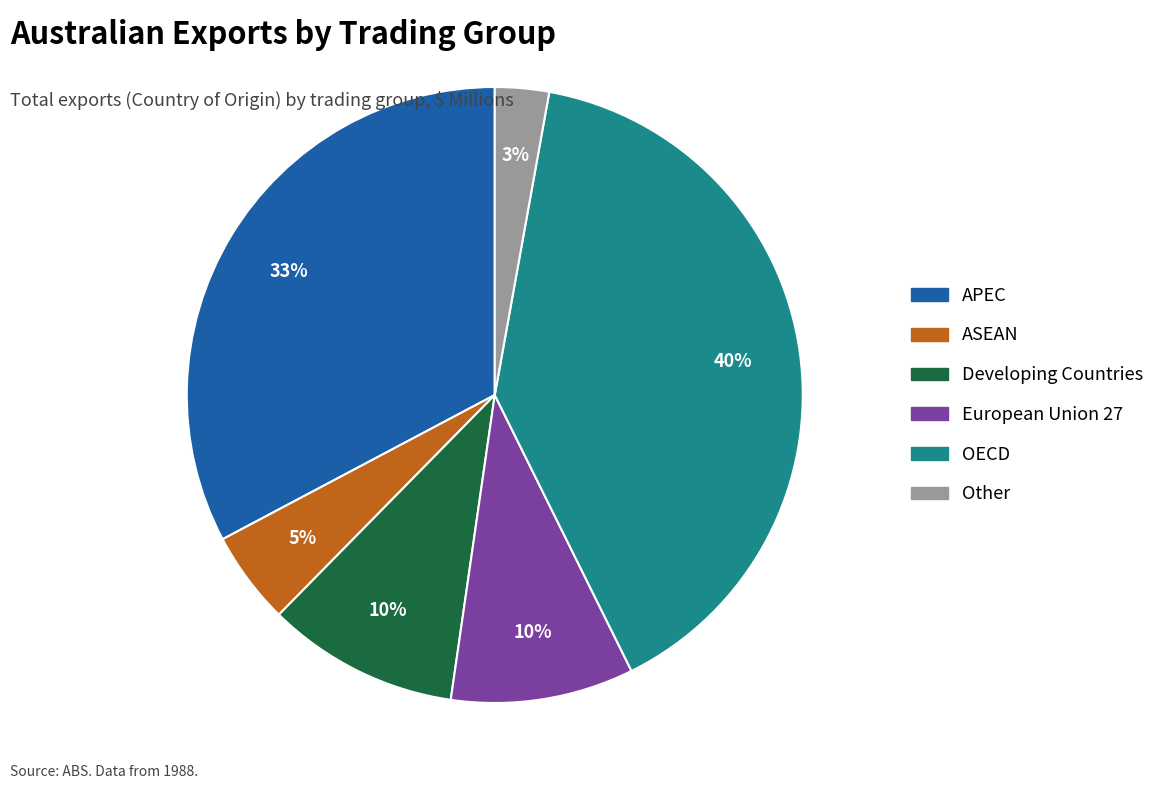

How many slices are in this pie chart?

6